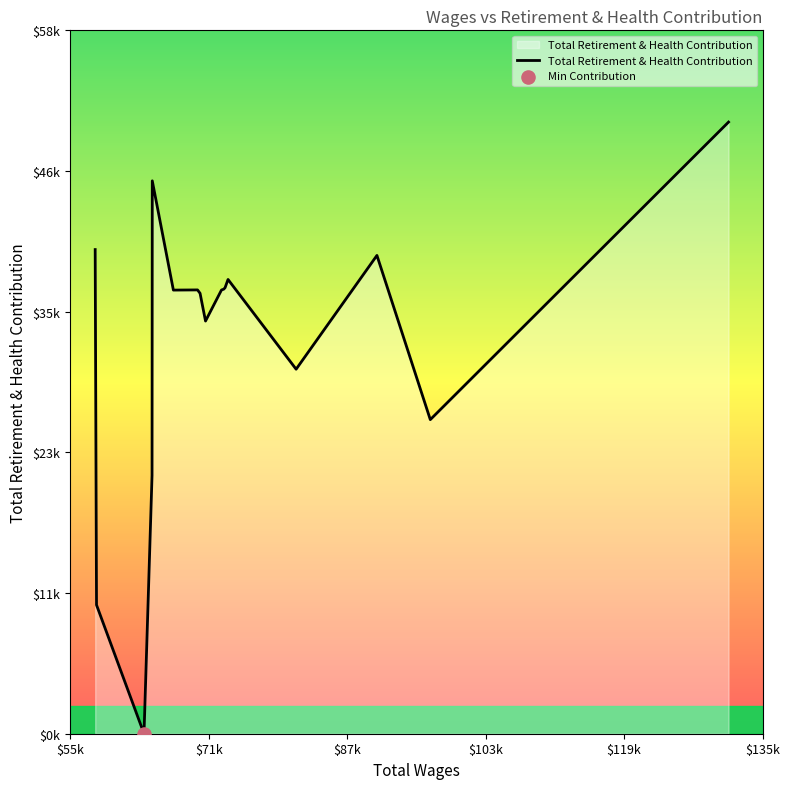

Does the chart have visible grid lines?

No